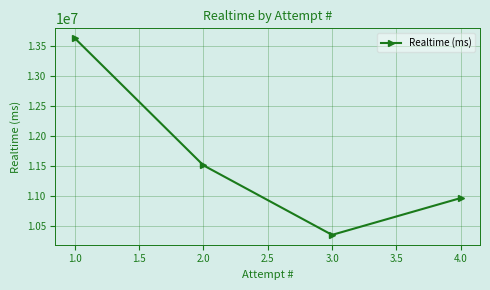

Which category has the lowest value across all series?

3.0